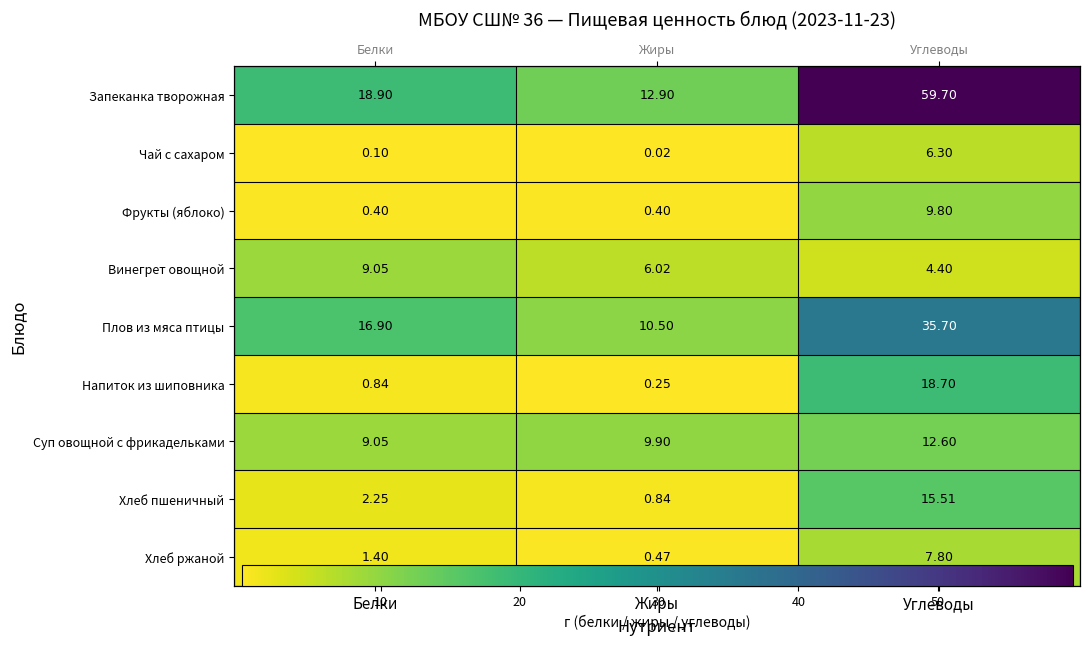

Between Белки and Углеводы, which series saw the biggest shift?

Запеканка творожная